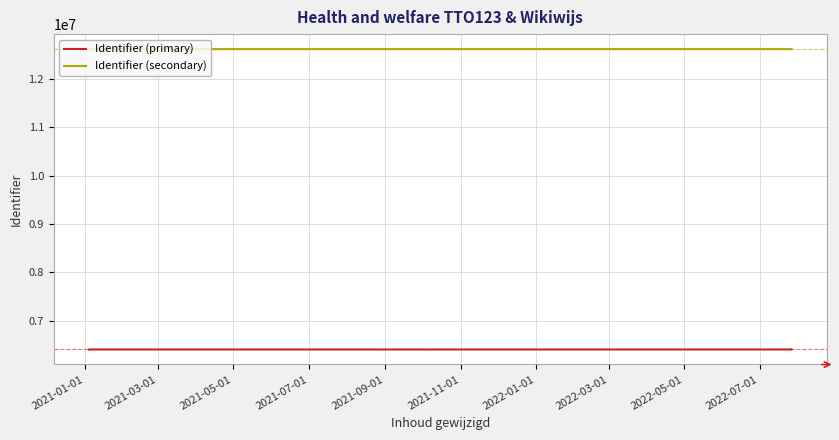

At how many categories does at least one series exceed 9966464?

15